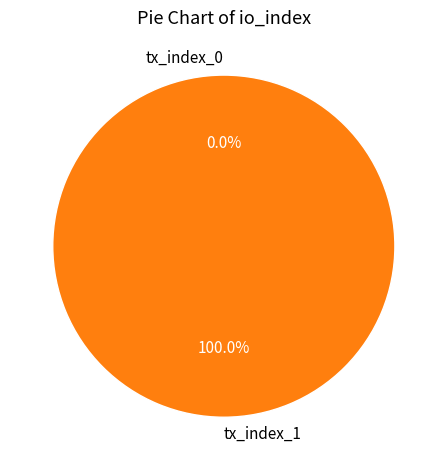

Is it true that tx_index_1 is 100% of the pie?

True